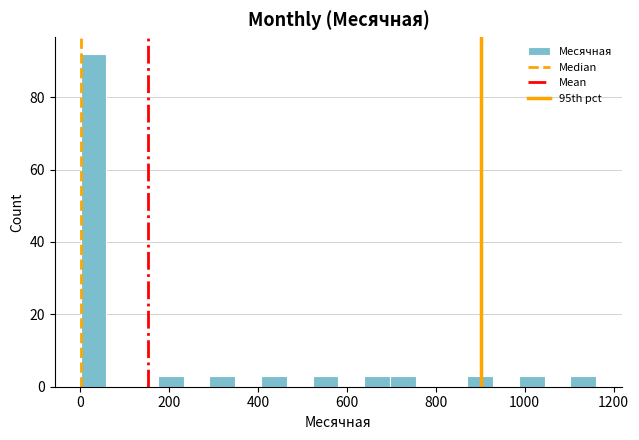

Around what value on the x-axis is the tallest bar? Give the approximate position of its centre, as read against the axis.

40